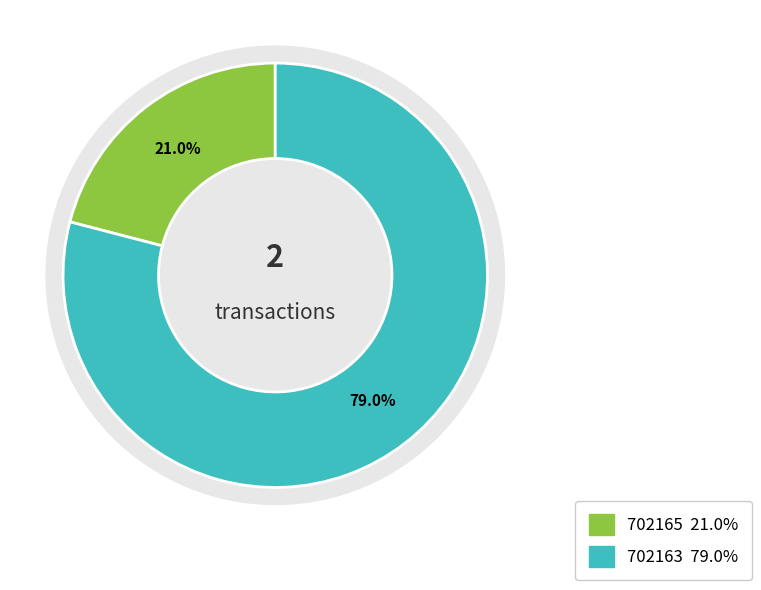

Rank the categories by value from lowest to highest.

702165, 702163